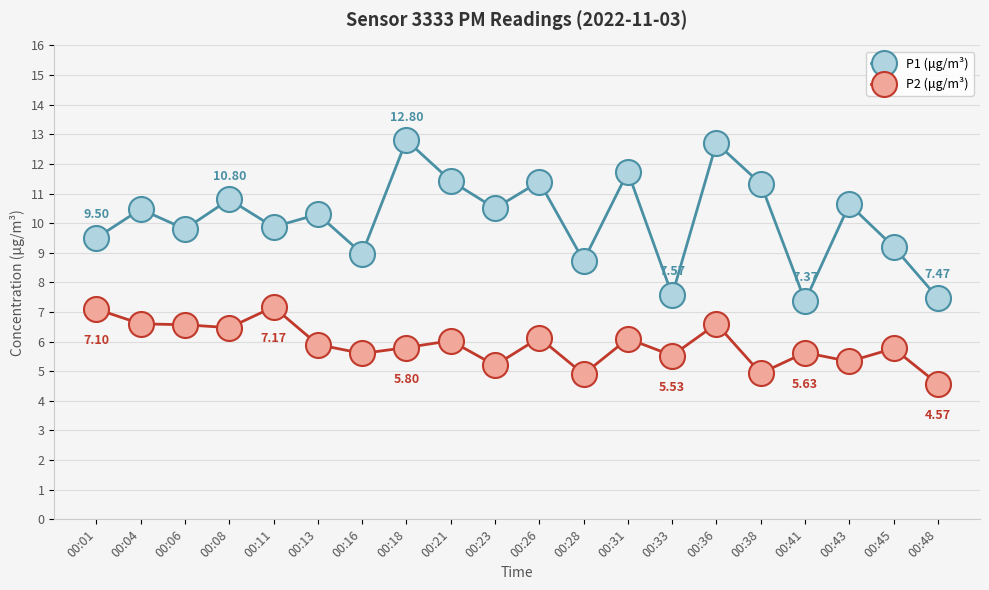

Which series has the largest total across all categories?

P1 (μg/m³)